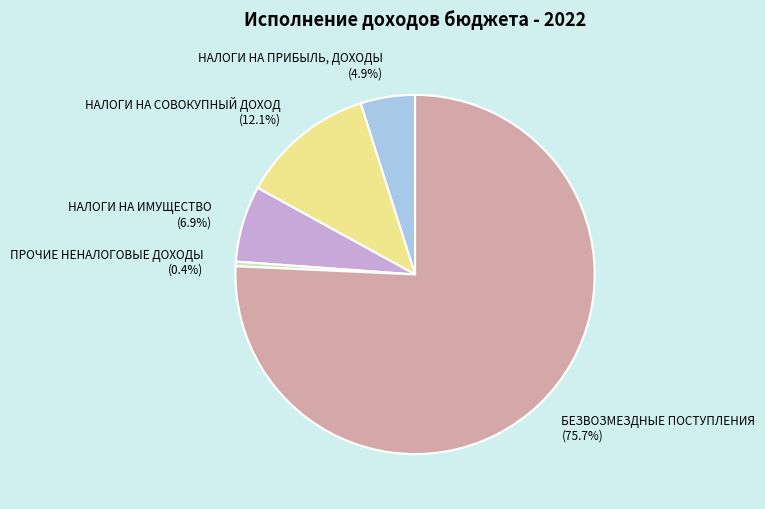

Rank the categories by value from highest to lowest.

БЕЗВОЗМЕЗДНЫЕ ПОСТУПЛЕНИЯ, НАЛОГИ НА СОВОКУПНЫЙ ДОХОД, НАЛОГИ НА ИМУЩЕСТВО, НАЛОГИ НА ПРИБЫЛЬ, ДОХОДЫ, ПРОЧИЕ НЕНАЛОГОВЫЕ ДОХОДЫ